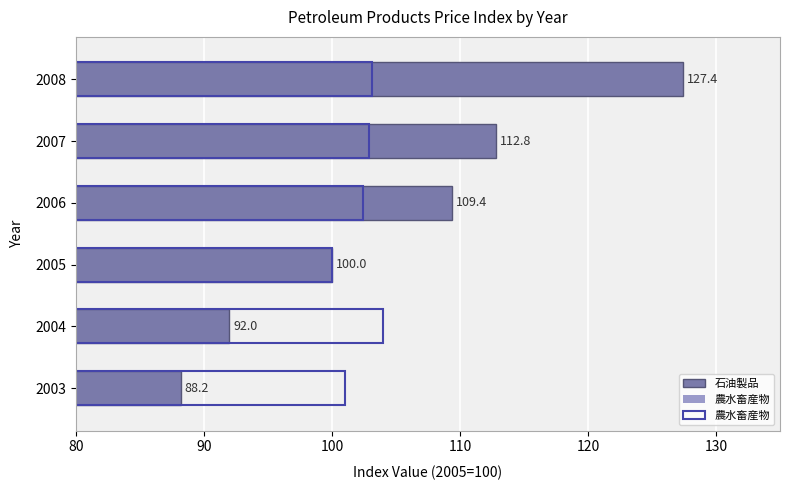

What is the total value across all series at 2005?

200.0